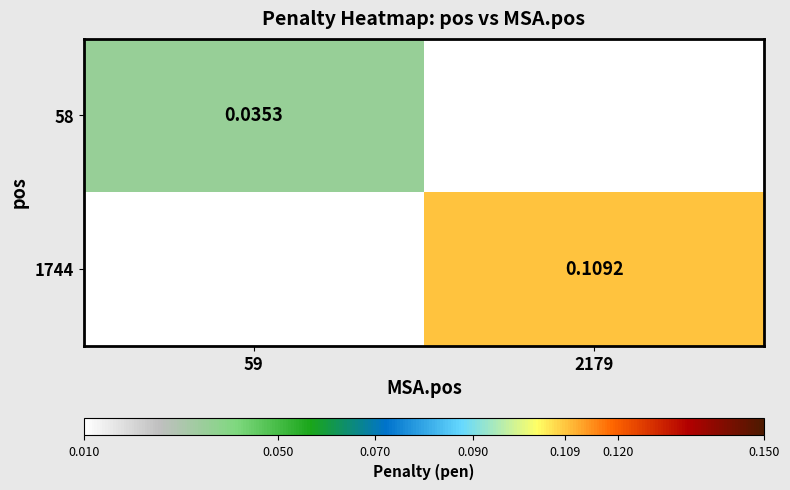

What is the difference between the maximum and minimum values in the 1744 series?

0.1